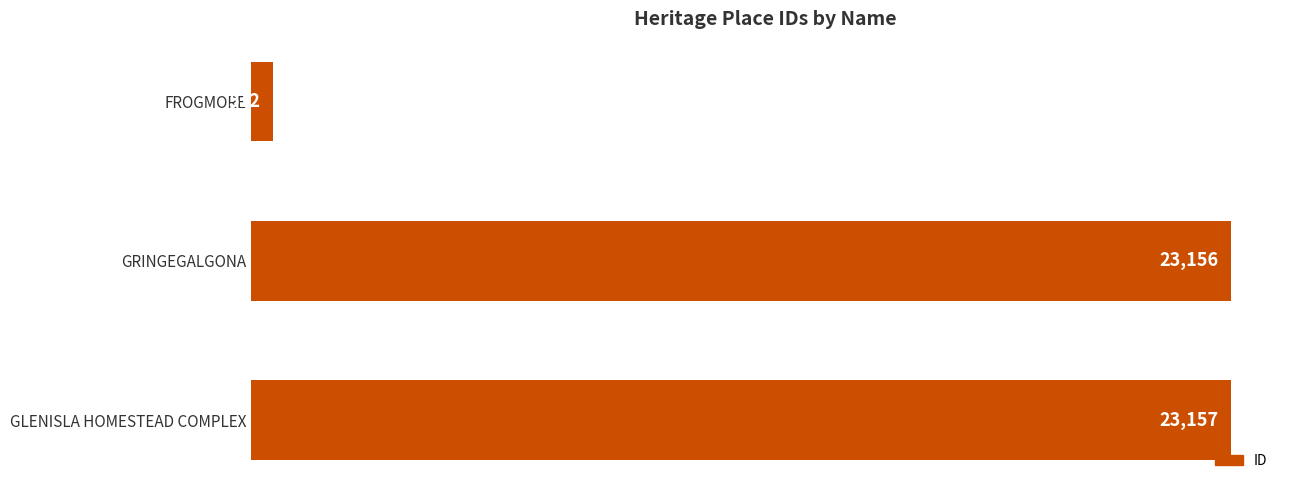

Approximately how many times larger is the value at GRINGEGALGONA compared to FROGMORE?

45.2